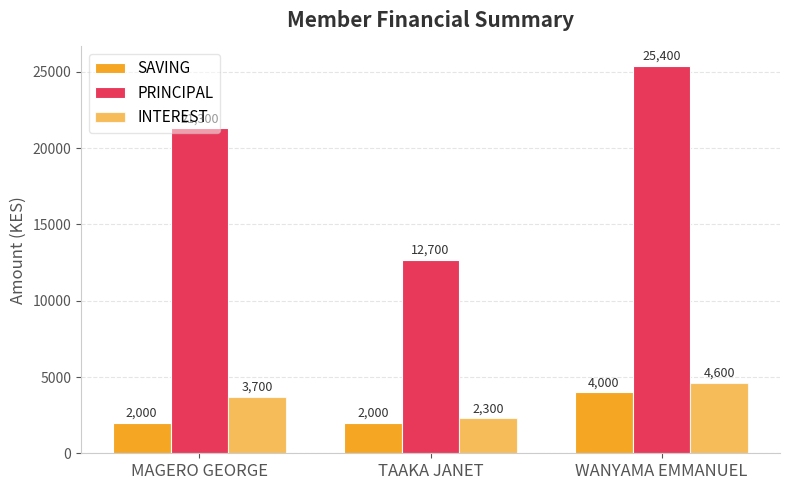

Does the chart contain any negative values?

No